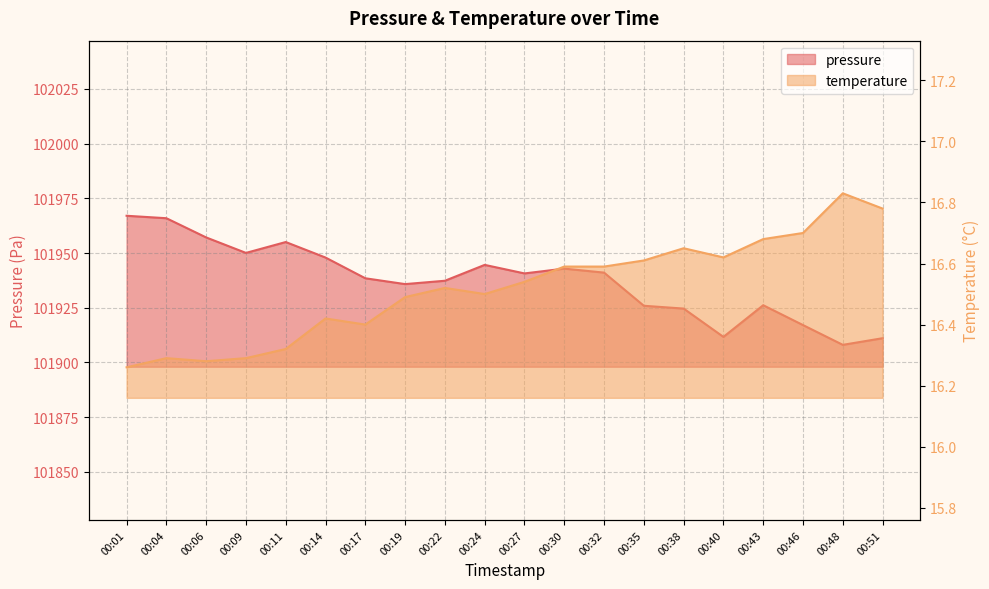

Which category has the lowest value in the temperature series?

00:01